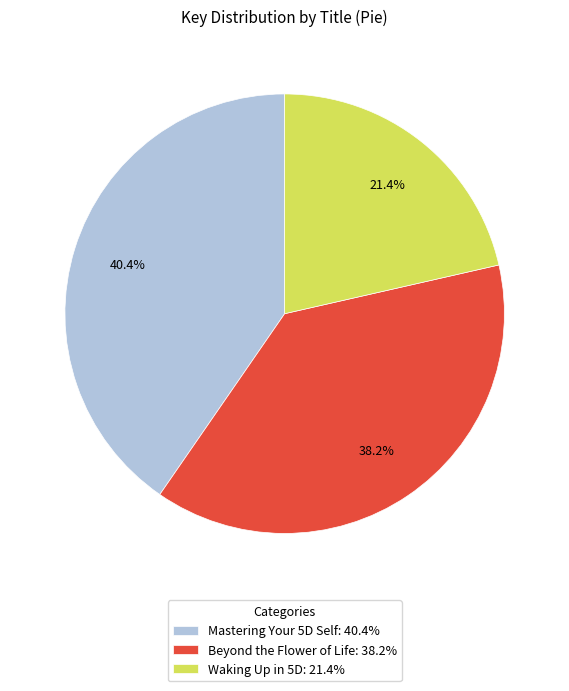

Rank the categories by value from lowest to highest.

Waking Up in 5D: 21.4%, Beyond the Flower of Life: 38.2%, Mastering Your 5D Self: 40.4%